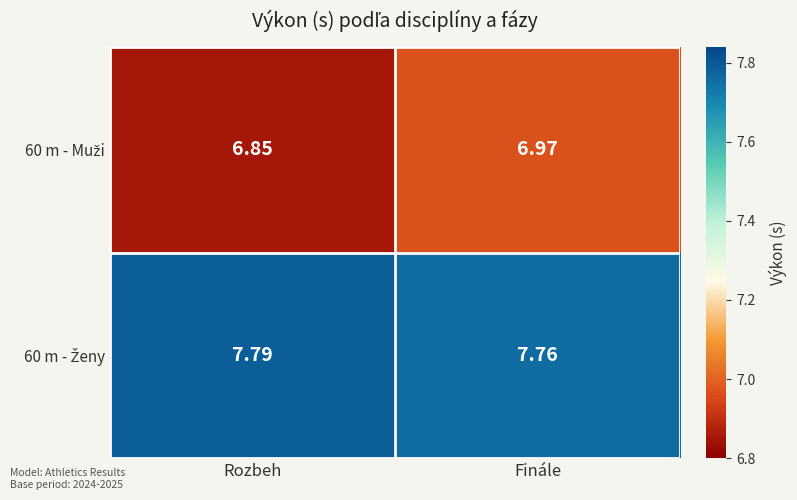

At which category is the sum across all series the highest?

Finále